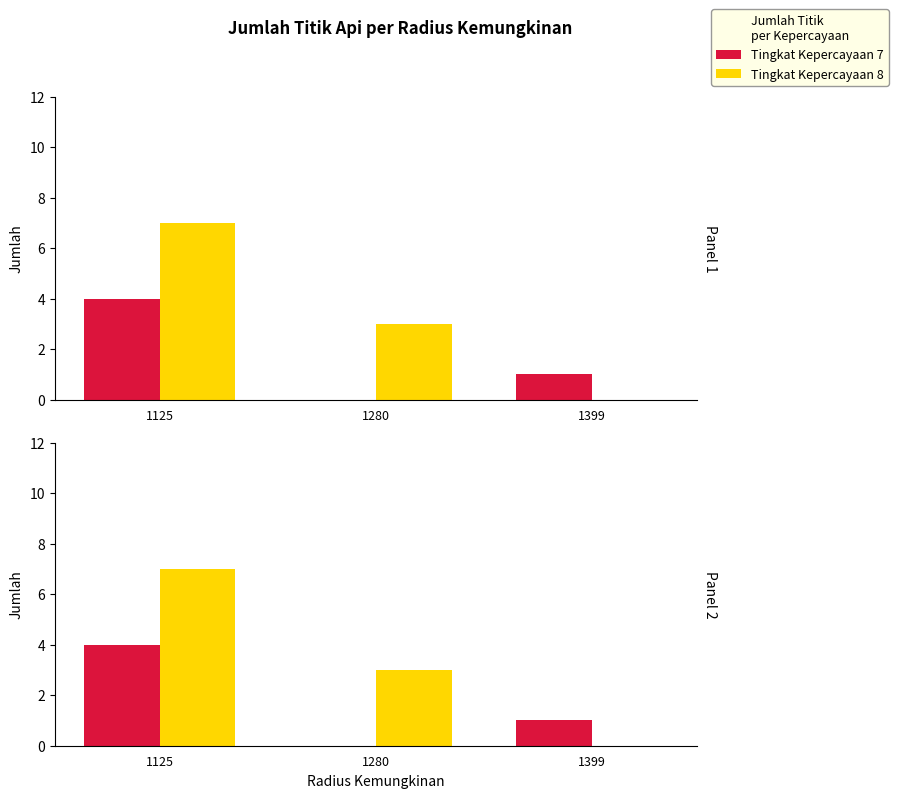

How many values in the Tingkat Kepercayaan 7 series exceed 1?

1